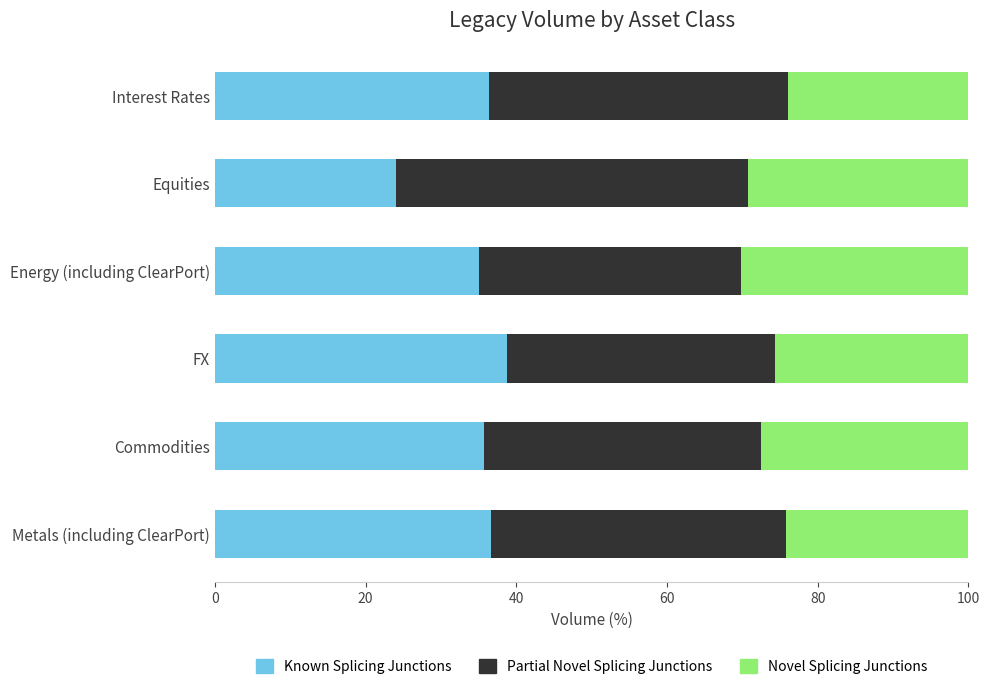

What is the maximum value for Known Splicing Junctions?

38.8